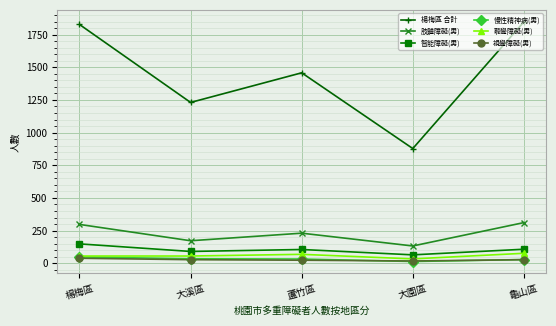

Which series has the largest total across all categories?

楊梅區 合計